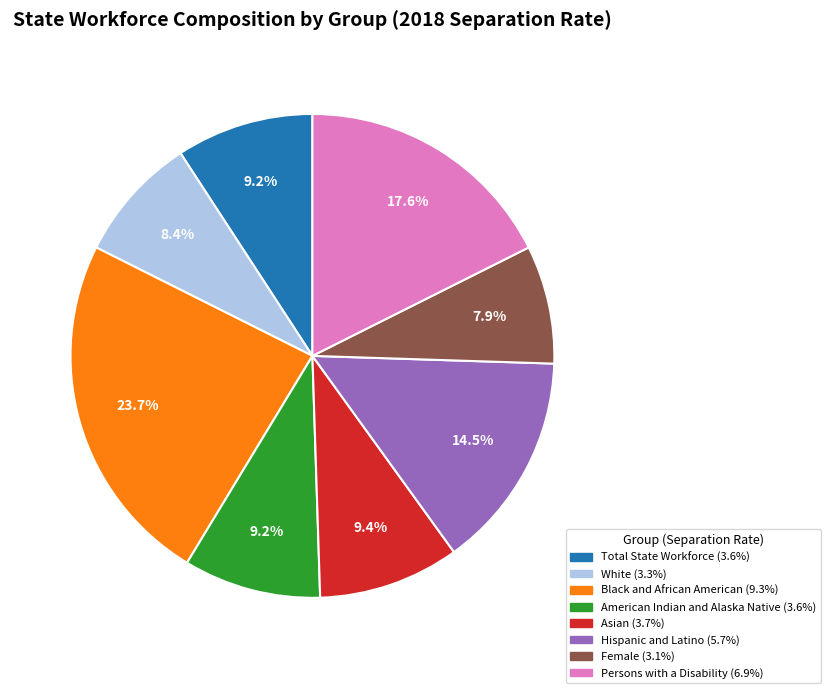

Between Persons with a Disability and American Indian and Alaska Native, which is larger?

Persons with a Disability